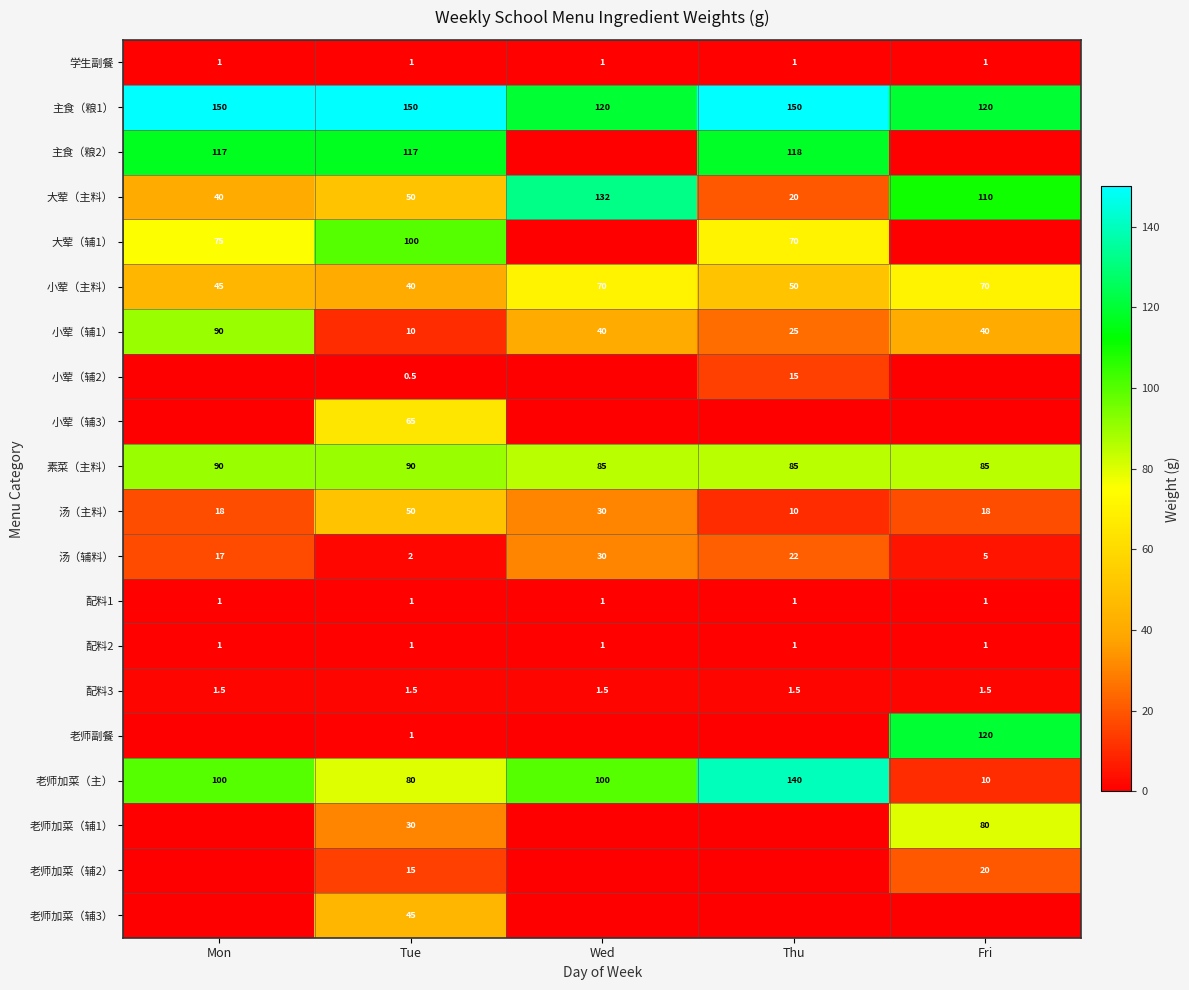

How many values in the 汤（主料） series are below 18?

1